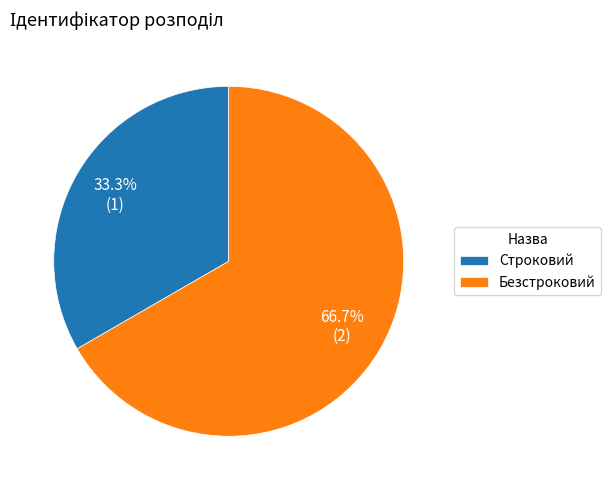

Which has a higher value, Безстроковий or Строковий?

Безстроковий